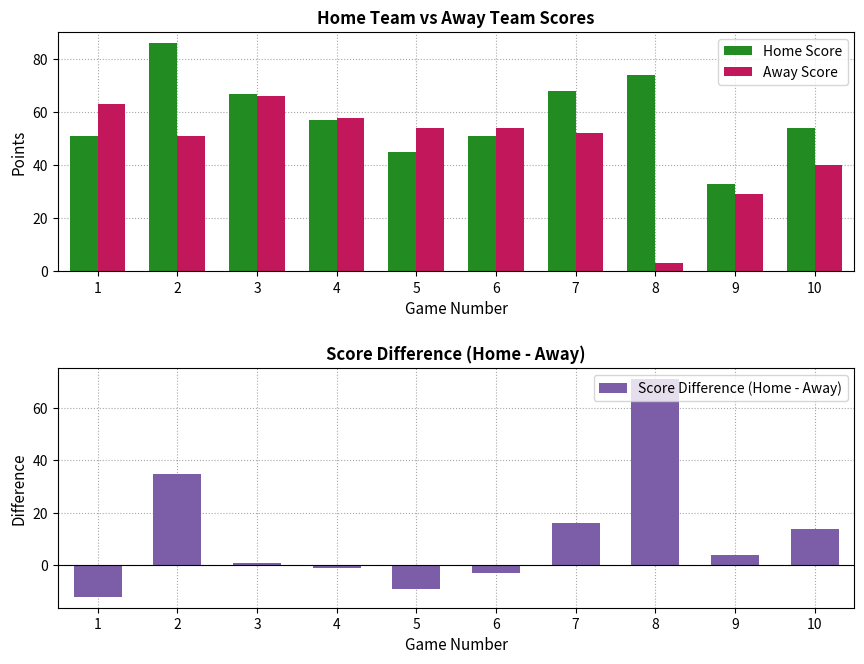

The value of Away Score at 3 is 66. True or false?

True